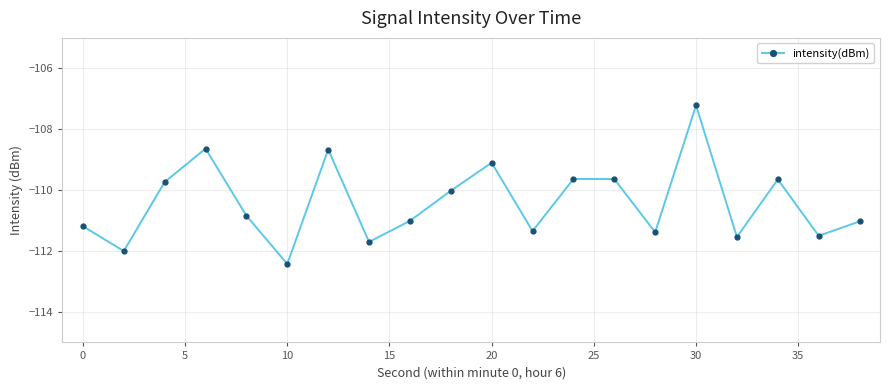

What is the difference between the second highest and minimum values?

3.8